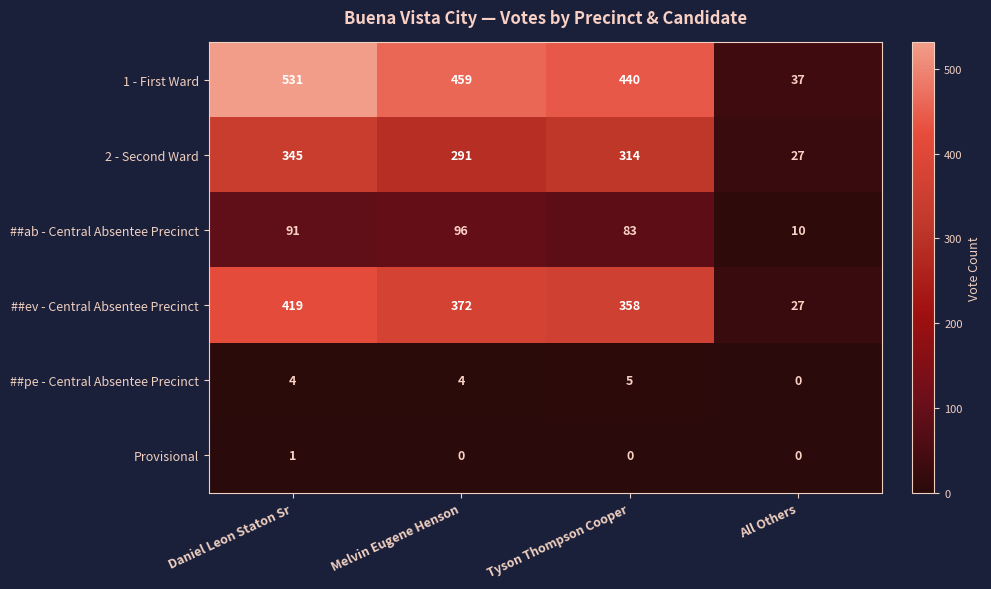

At how many categories does at least one series exceed 92?

3